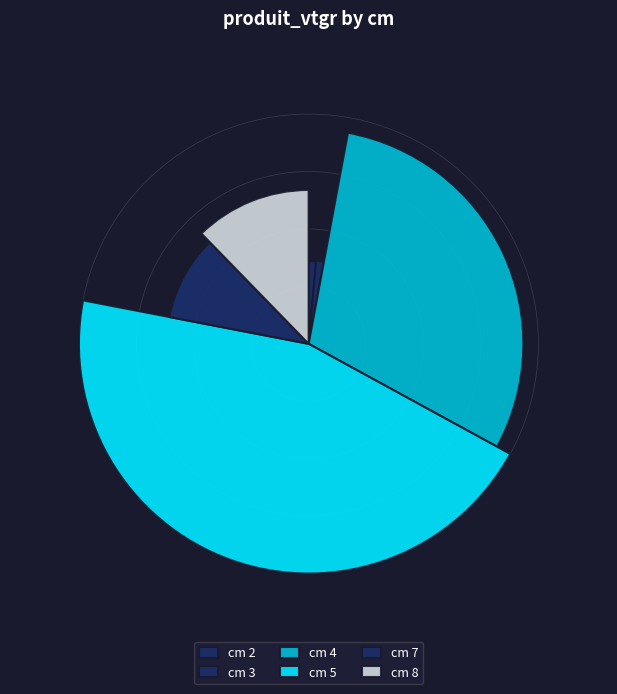

Is it true that 8 is 4% of the pie?

False